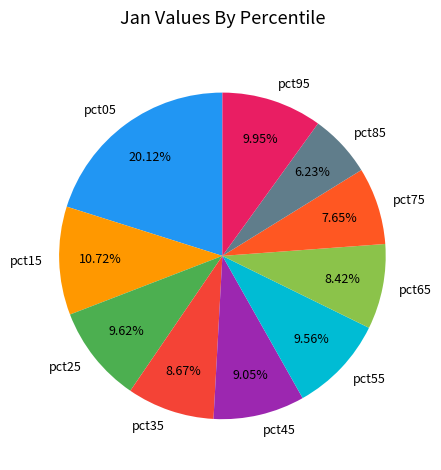

How many slices are in this pie chart?

10